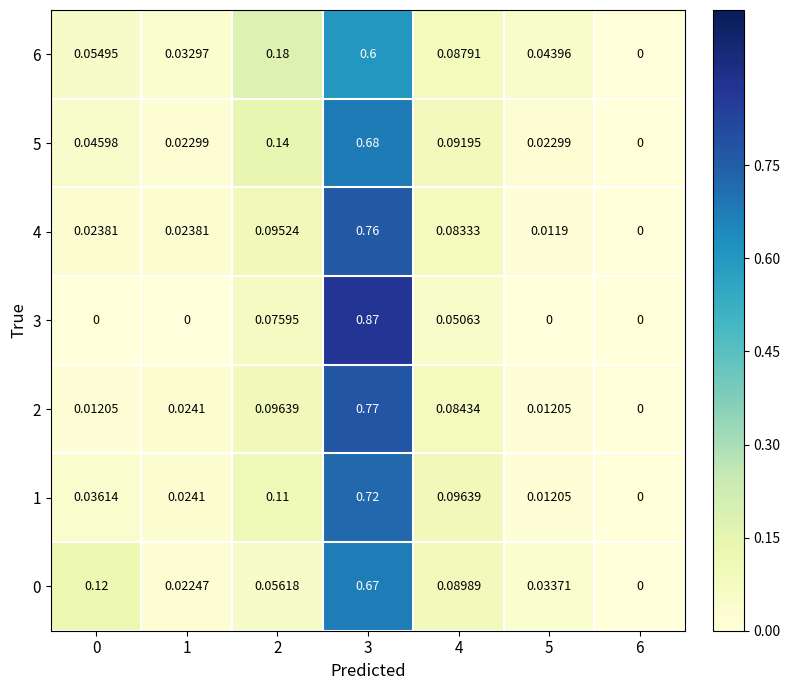

Reading left to right, extract all data points from this chart.

0: 0=0.1	1=0.0	2=0.1	3=0.7	4=0.1	5=0.0	6=0.0
1: 0=0.0	1=0.0	2=0.1	3=0.7	4=0.1	5=0.0	6=0.0
2: 0=0.0	1=0.0	2=0.1	3=0.8	4=0.1	5=0.0	6=0.0
3: 0=0.0	1=0.0	2=0.1	3=0.9	4=0.1	5=0.0	6=0.0
4: 0=0.0	1=0.0	2=0.1	3=0.8	4=0.1	5=0.0	6=0.0
5: 0=0.0	1=0.0	2=0.1	3=0.7	4=0.1	5=0.0	6=0.0
6: 0=0.1	1=0.0	2=0.2	3=0.6	4=0.1	5=0.0	6=0.0